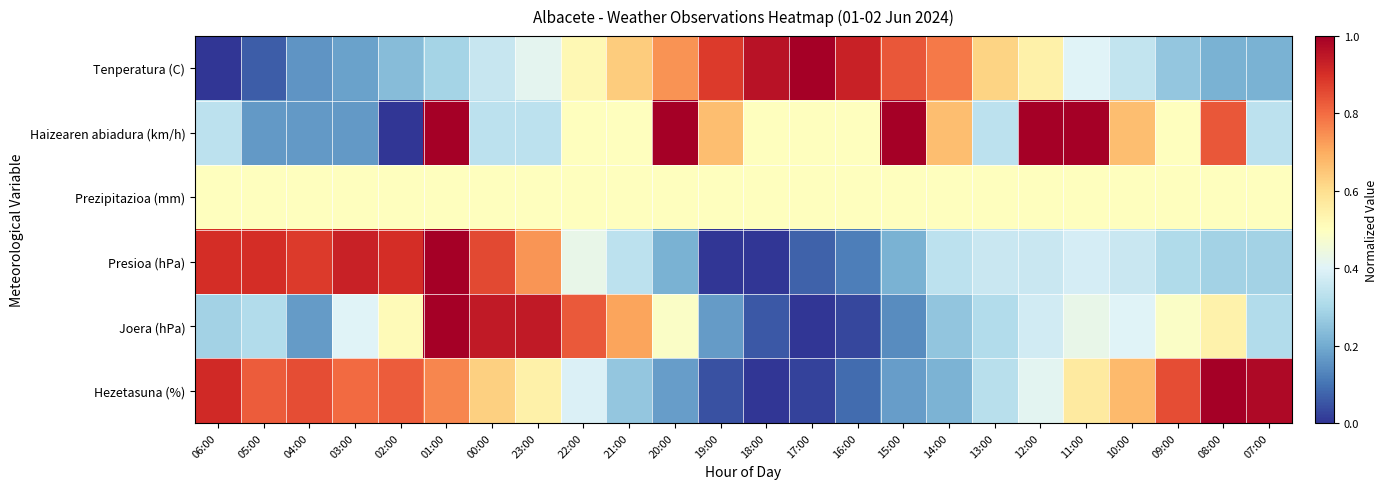

Between 14:00 and 11:00, which series saw the biggest shift?

Tenperatura (C)